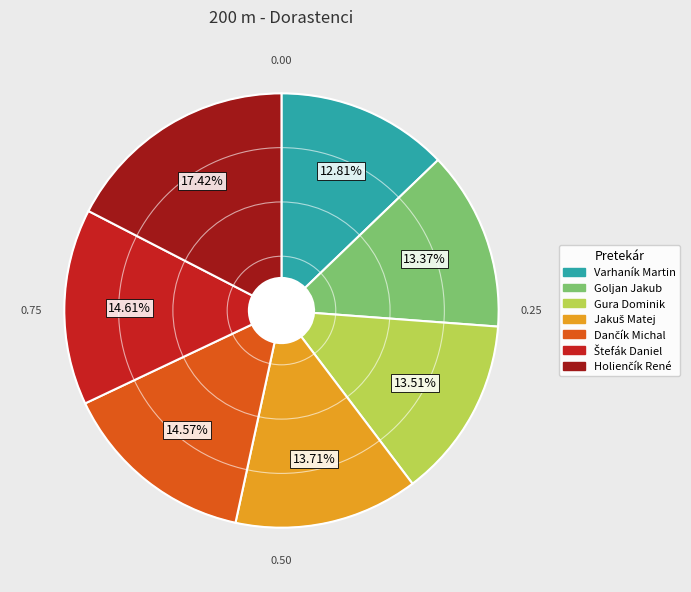

What is the smallest slice in the pie chart?

Varhaník Martin